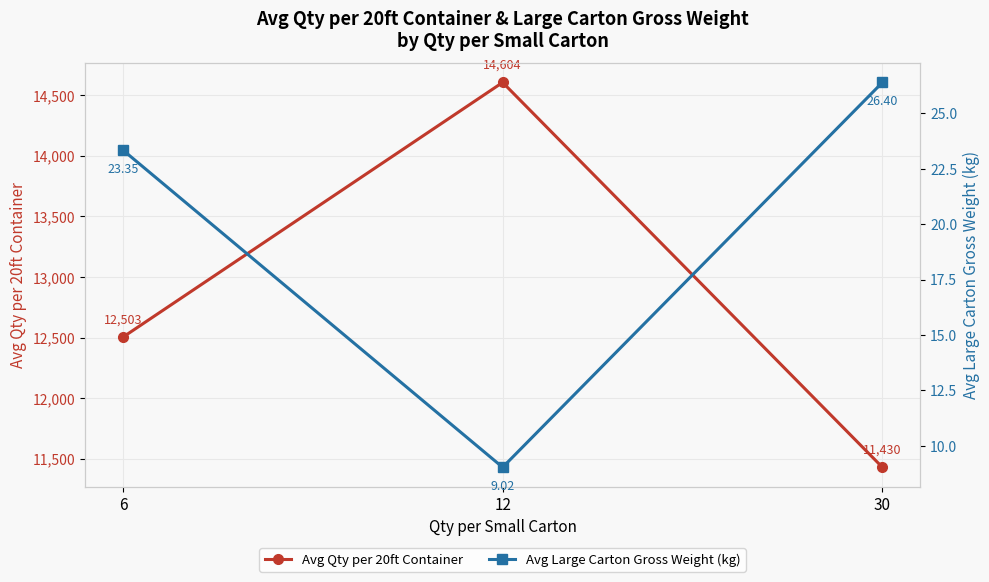

Reading right to left, transcribe all the data shown in this chart.

Avg Qty per 20ft Container: 11430.0	14604.0	12503.0
Avg Large Carton Gross Weight (kg): 26.4	9.0	23.3